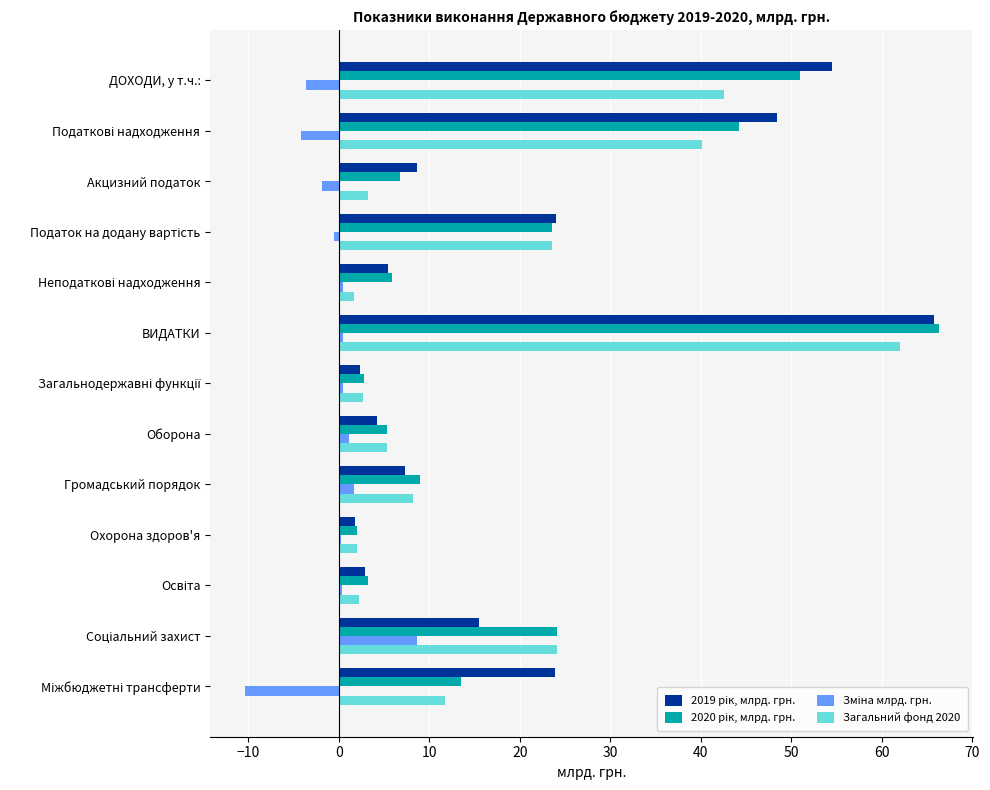

What is the maximum value shown in the chart?

66.3